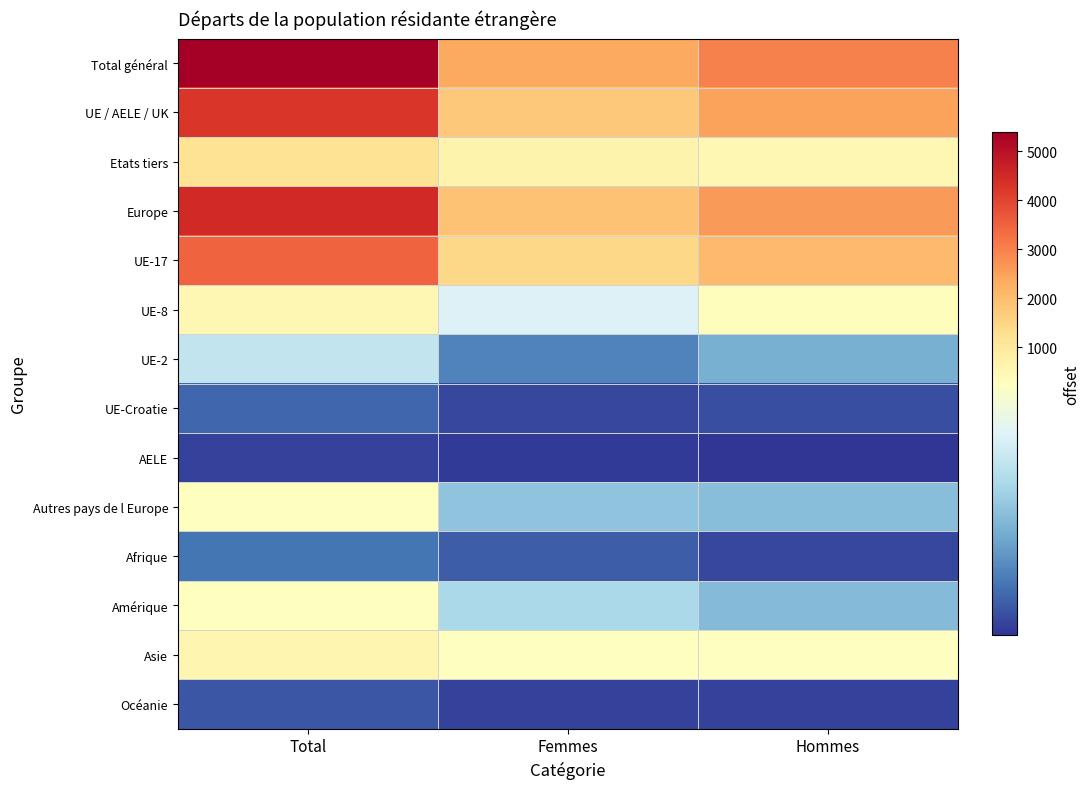

Reading right to left, extract all data points from this chart.

Total général: Hommes=3023	Femmes=2373	Total=5396
UE / AELE / UK: Hommes=2489	Femmes=1748	Total=4237
Etats tiers: Hommes=534	Femmes=625	Total=1159
Europe: Hommes=2614	Femmes=1877	Total=4491
UE-17: Hommes=2045	Femmes=1449	Total=3494
UE-8: Hommes=305	Femmes=202	Total=507
UE-2: Hommes=108	Femmes=68	Total=176
UE-Croatie: Hommes=26	Femmes=19	Total=45
AELE: Hommes=5	Femmes=10	Total=15
Autres pays de l Europe: Hommes=125	Femmes=129	Total=254
Afrique: Hommes=20	Femmes=37	Total=57
Amérique: Hommes=120	Femmes=156	Total=276
Asie: Hommes=252	Femmes=287	Total=539
Océanie: Hommes=16	Femmes=16	Total=32